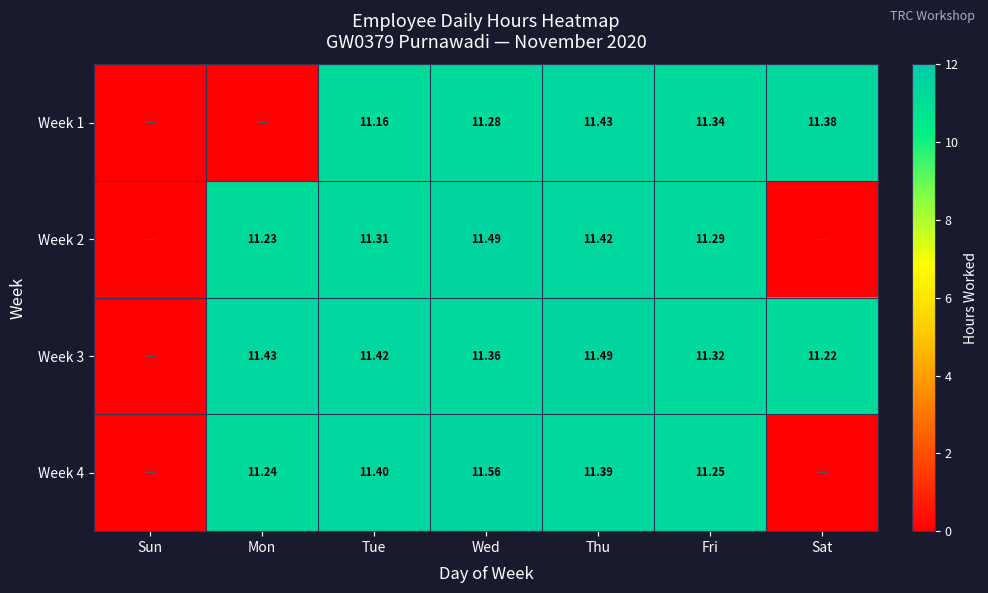

Is the value of Week 1 at Thu greater than the value of Week 4 at Fri?

Yes